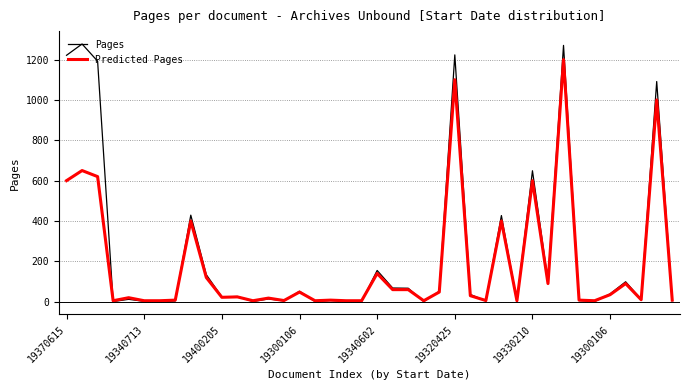

What is the highest value of the Pages series?

1277